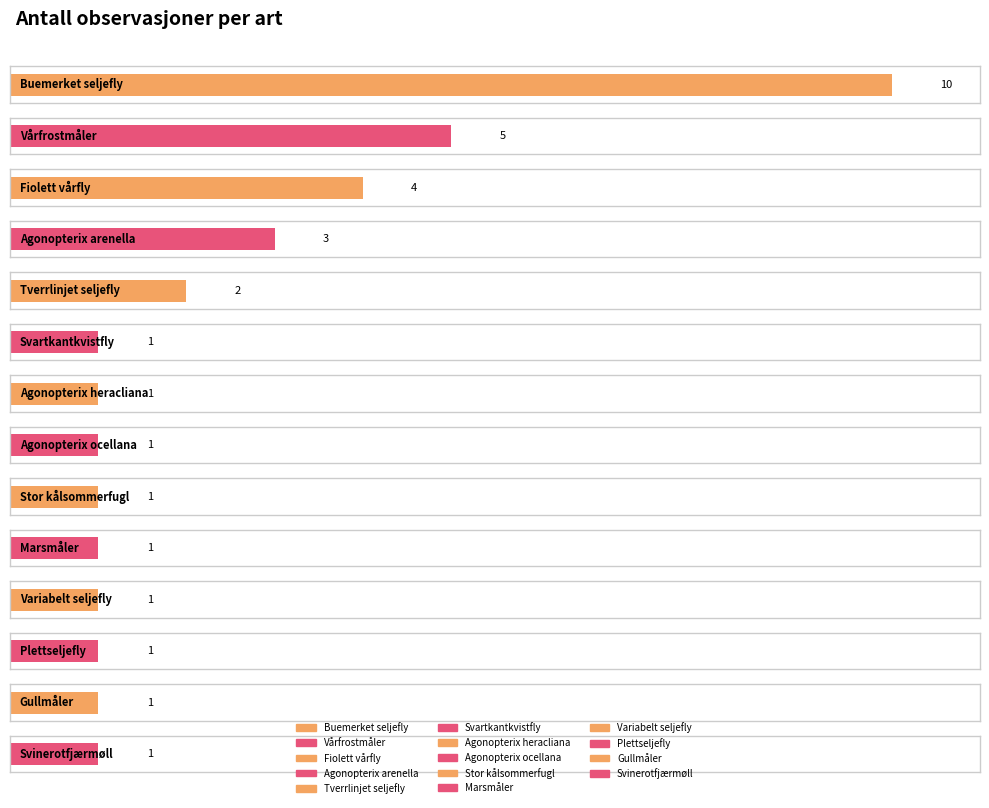

Which has a higher value, Stor kålsommerfugl or Marsmåler?

Stor kålsommerfugl